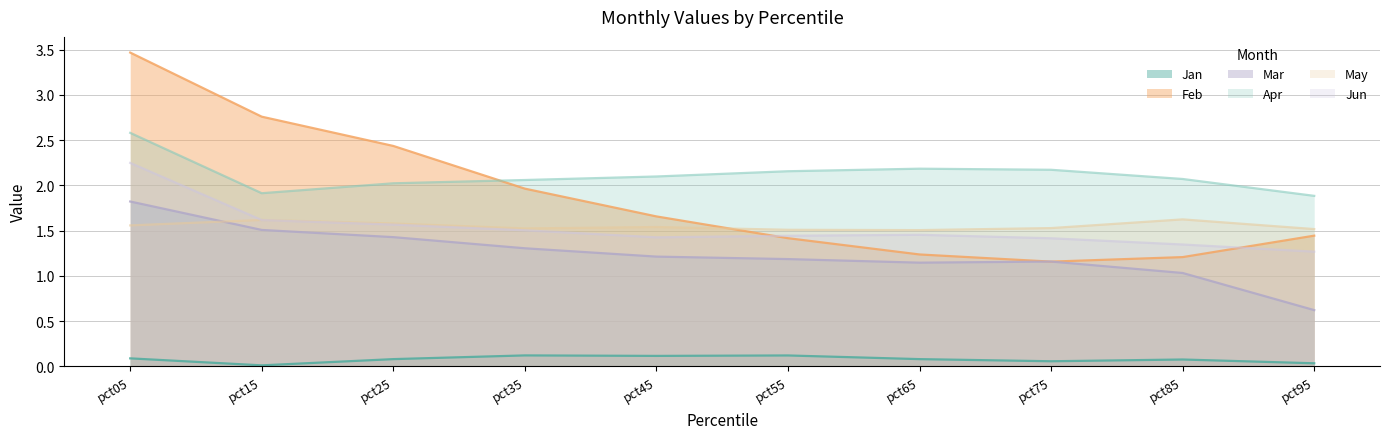

Where is Mar nearest to the value 1?

pct85